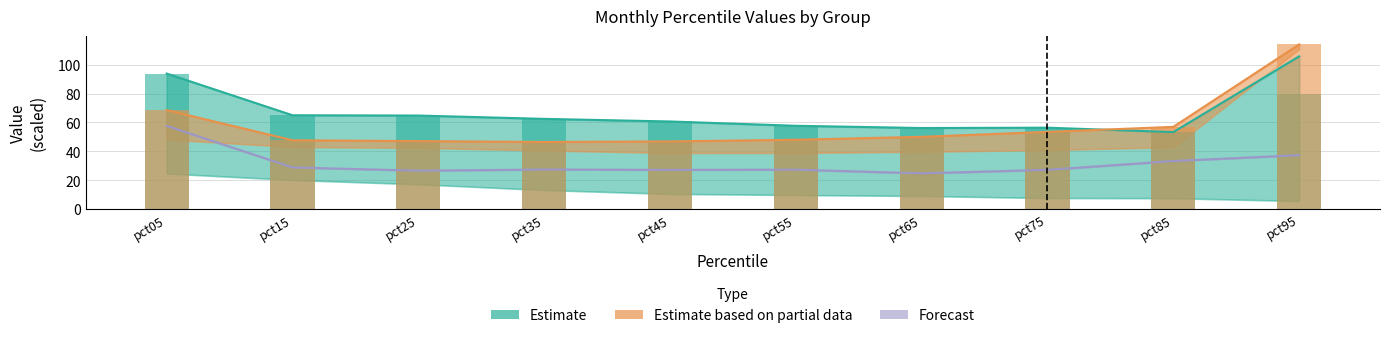

Count the number of categories in the chart.

10